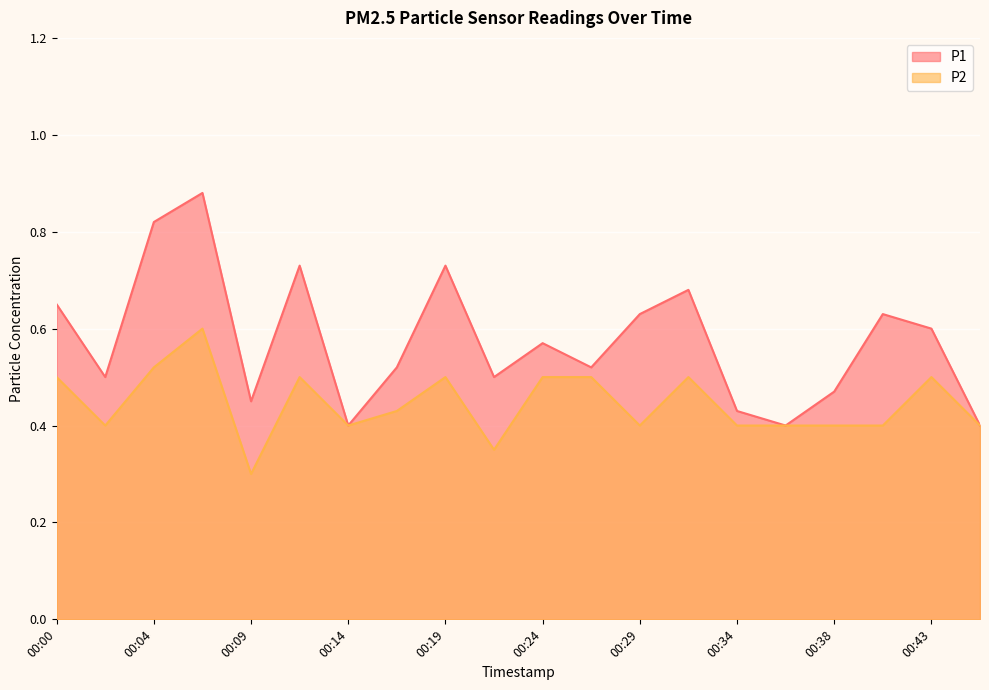

How many distinct data groups are displayed?

2